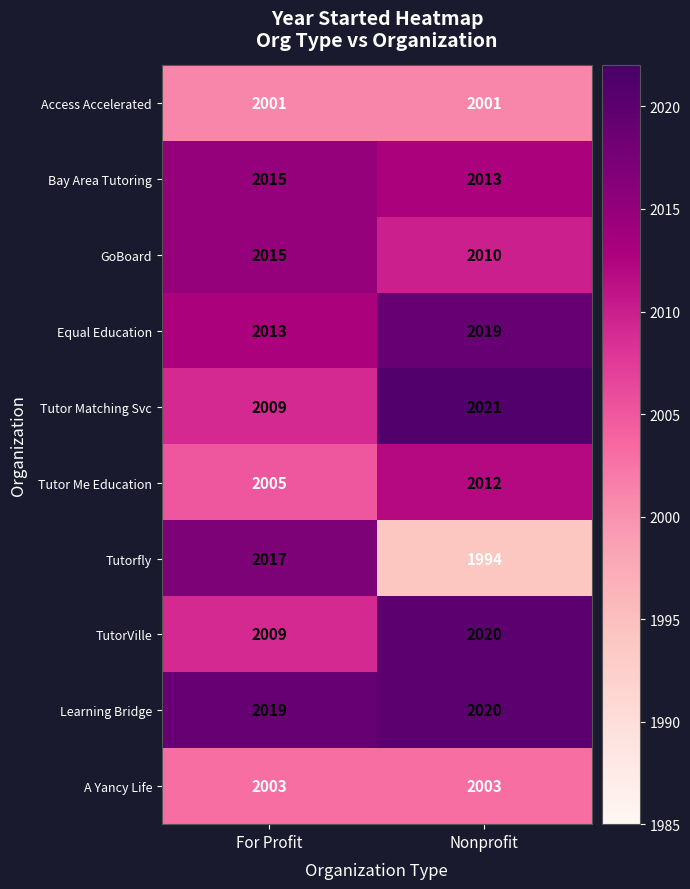

Reading left to right, extract all data points from this chart.

Access Accelerated: For Profit=2001	Nonprofit=2001
Bay Area Tutoring: For Profit=2015	Nonprofit=2013
GoBoard: For Profit=2015	Nonprofit=2010
Equal Education: For Profit=2013	Nonprofit=2019
Tutor Matching Svc: For Profit=2009	Nonprofit=2021
Tutor Me Education: For Profit=2005	Nonprofit=2012
Tutorfly: For Profit=2017	Nonprofit=1994
TutorVille: For Profit=2009	Nonprofit=2020
Learning Bridge: For Profit=2019	Nonprofit=2020
A Yancy Life: For Profit=2003	Nonprofit=2003